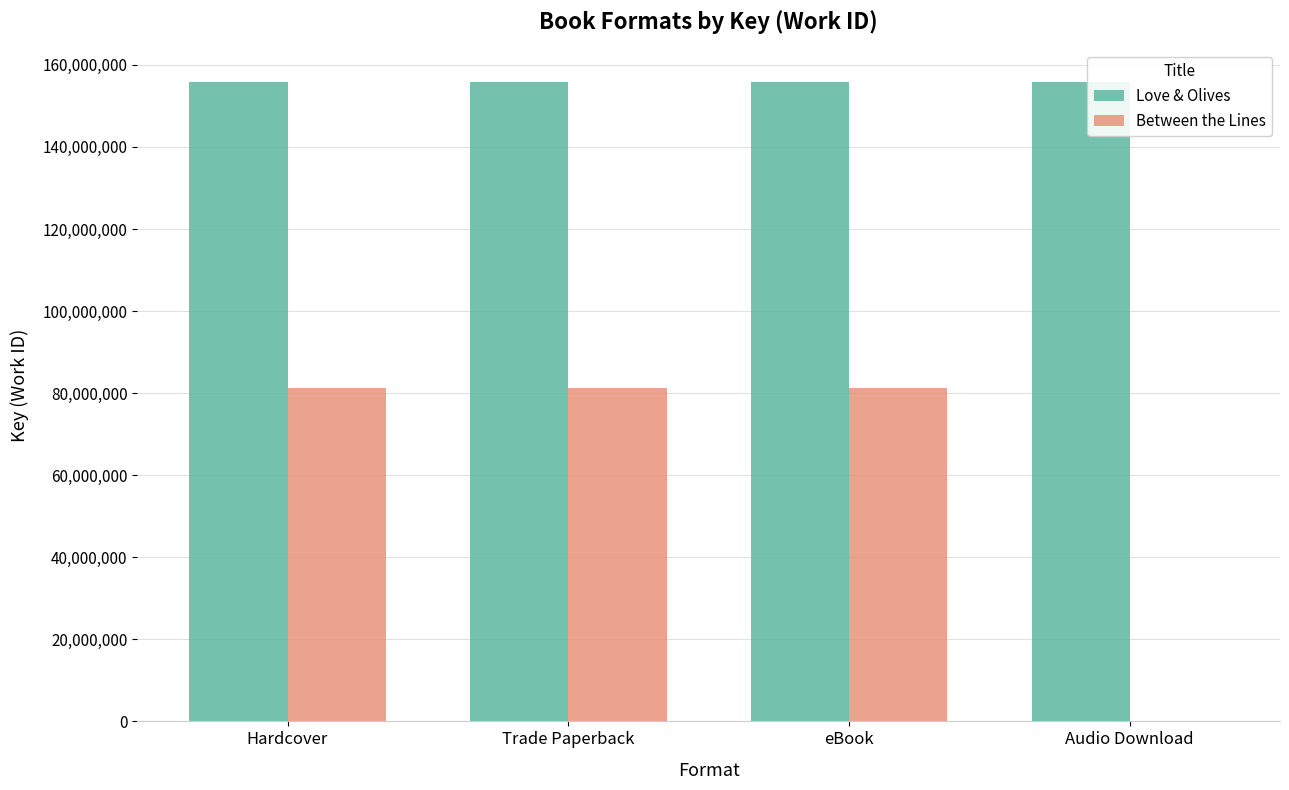

Which series changed the most between Hardcover and Audio Download?

Between the Lines